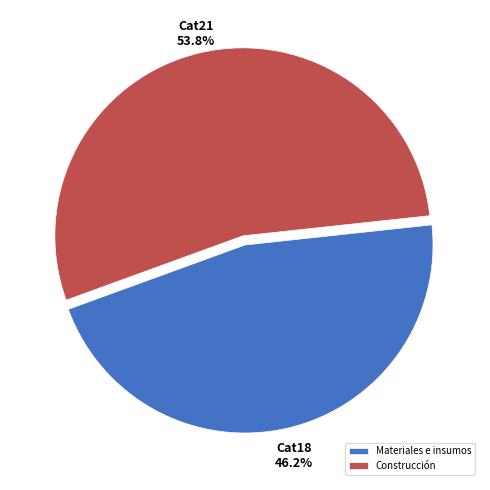

Which category accounts for the majority?

Construcción